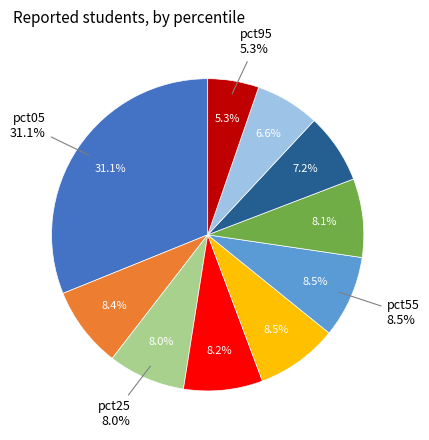

To the nearest percent, what is the difference between the largest and smallest slice percentages?

26%